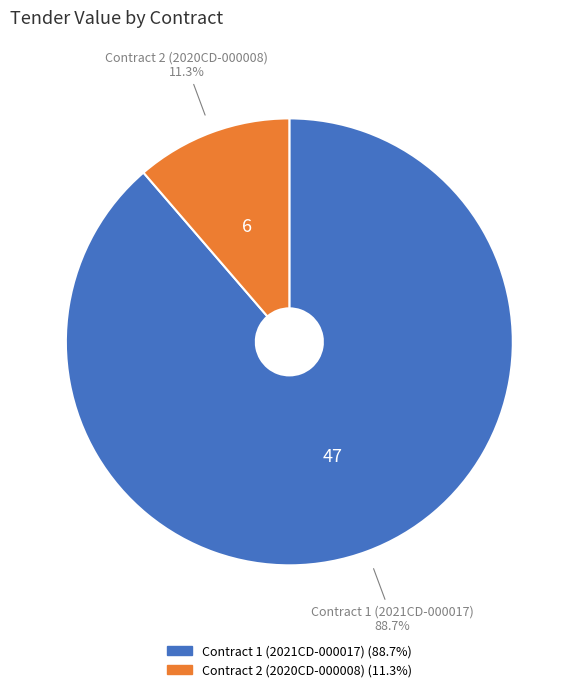

Does any single category account for the majority?

Yes